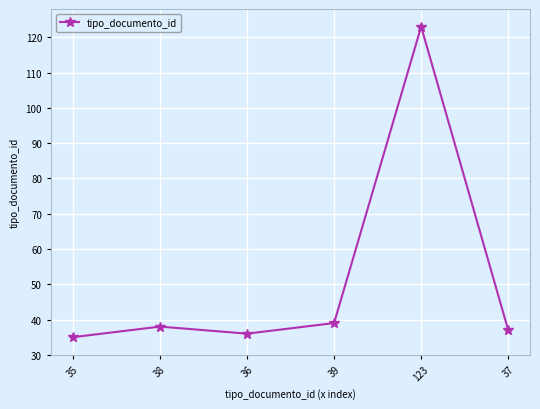

What is the value of the 2nd point from the left?

38